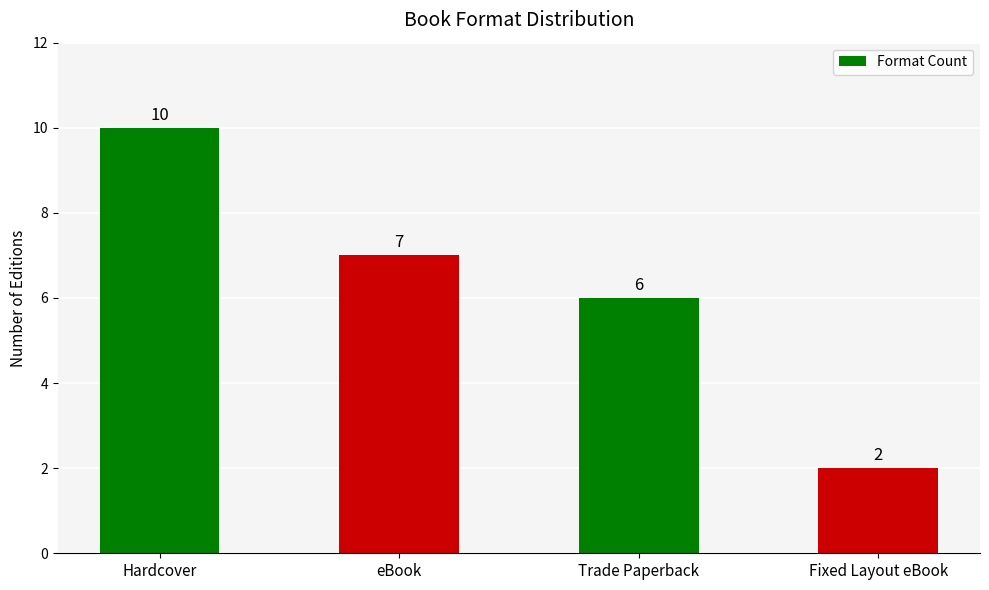

Where does the data first go above 7?

Hardcover